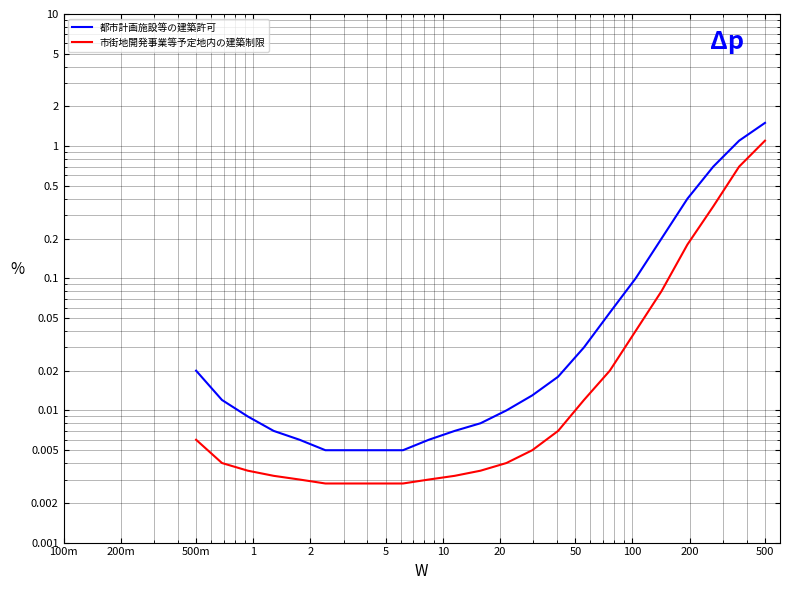

What value does the 都市計画施設等の建築許可 series have at 21?

1.1